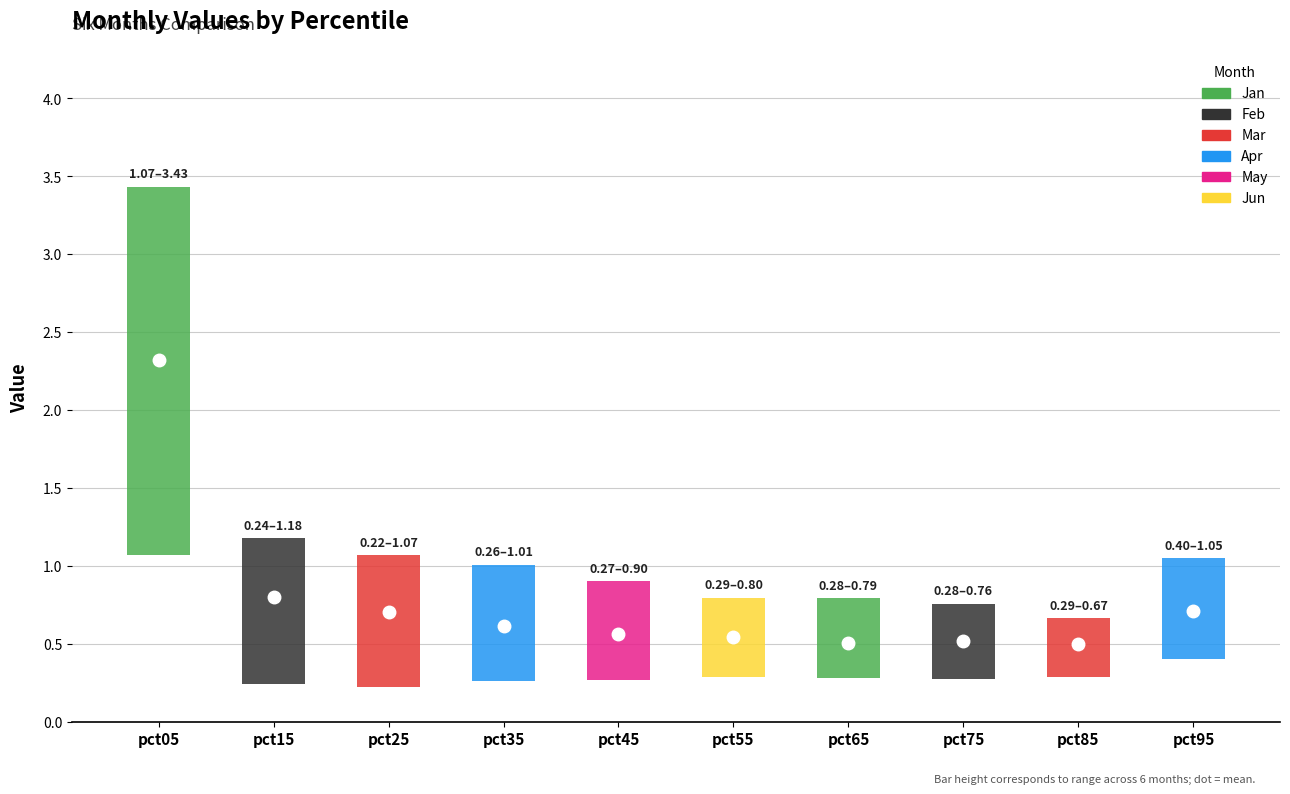

Reading left to right, list all the values displayed in this chart.

Jan: 3.1	1.2	1.0	0.6	0.5	0.4	0.4	0.4	0.4	0.6
Feb: 3.4	1.1	1.1	1.0	0.9	0.8	0.6	0.7	0.7	1.0
Mar: 1.6	1.0	0.8	0.7	0.7	0.6	0.6	0.6	0.6	0.9
Apr: 1.1	0.4	0.4	0.4	0.4	0.4	0.4	0.4	0.4	0.4
May: 1.8	0.2	0.2	0.3	0.3	0.3	0.3	0.3	0.3	0.6
Jun: 3.0	0.9	0.7	0.7	0.7	0.8	0.8	0.8	0.6	0.8